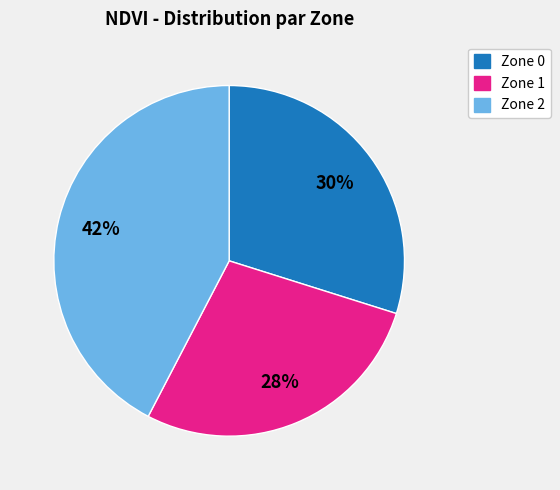

Which has a higher value, Zone 1 or Zone 2?

Zone 2